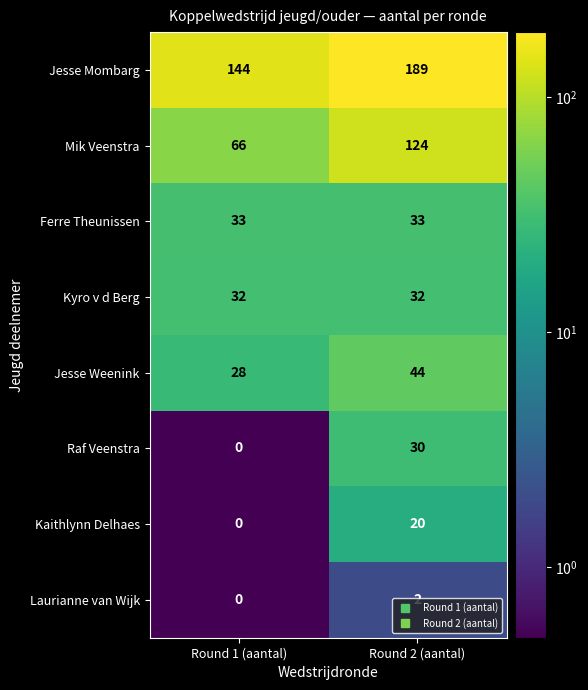

What is the lowest value of the Mik Veenstra series?

66